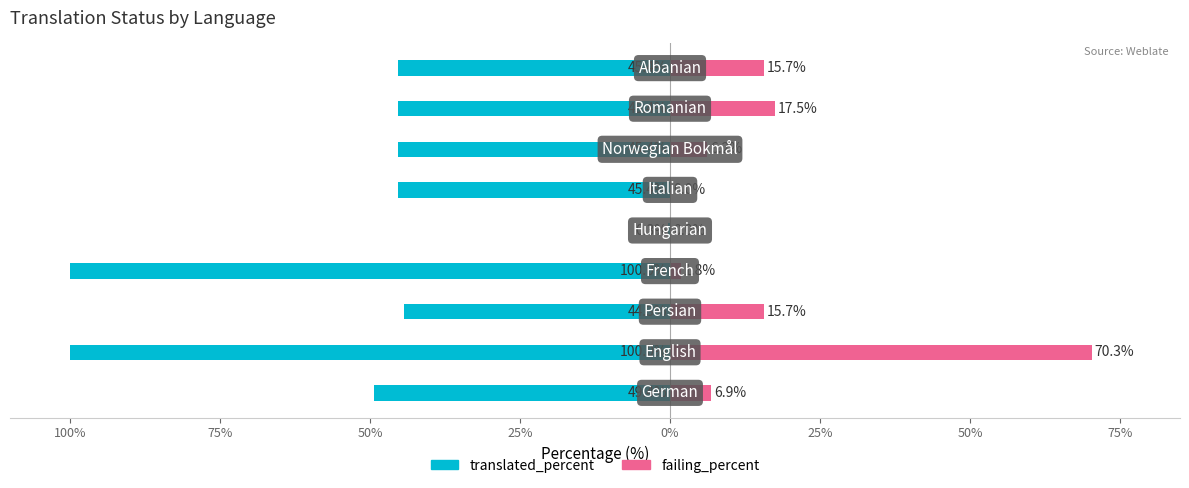

Is it true that failing_percent equals 34.4 at 100%?

False